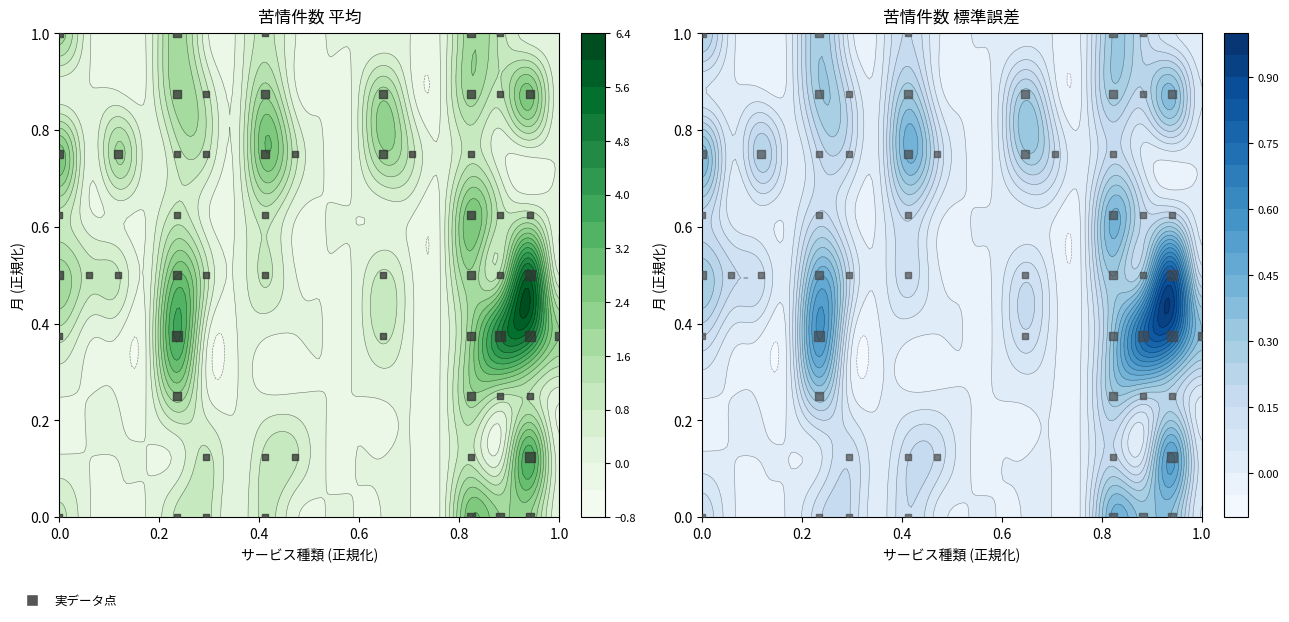

The value of 5月 at 8 is 1. True or false?

False